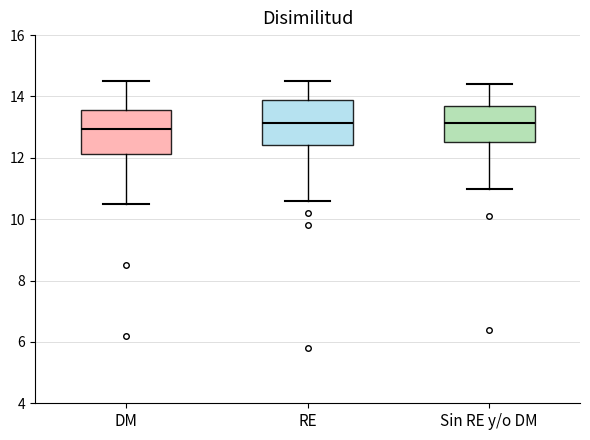

Where does the upper whisker of the box for DM end on the y-axis? The values are not printed on the chart, so give them approximately, as read against the axis.

14.6